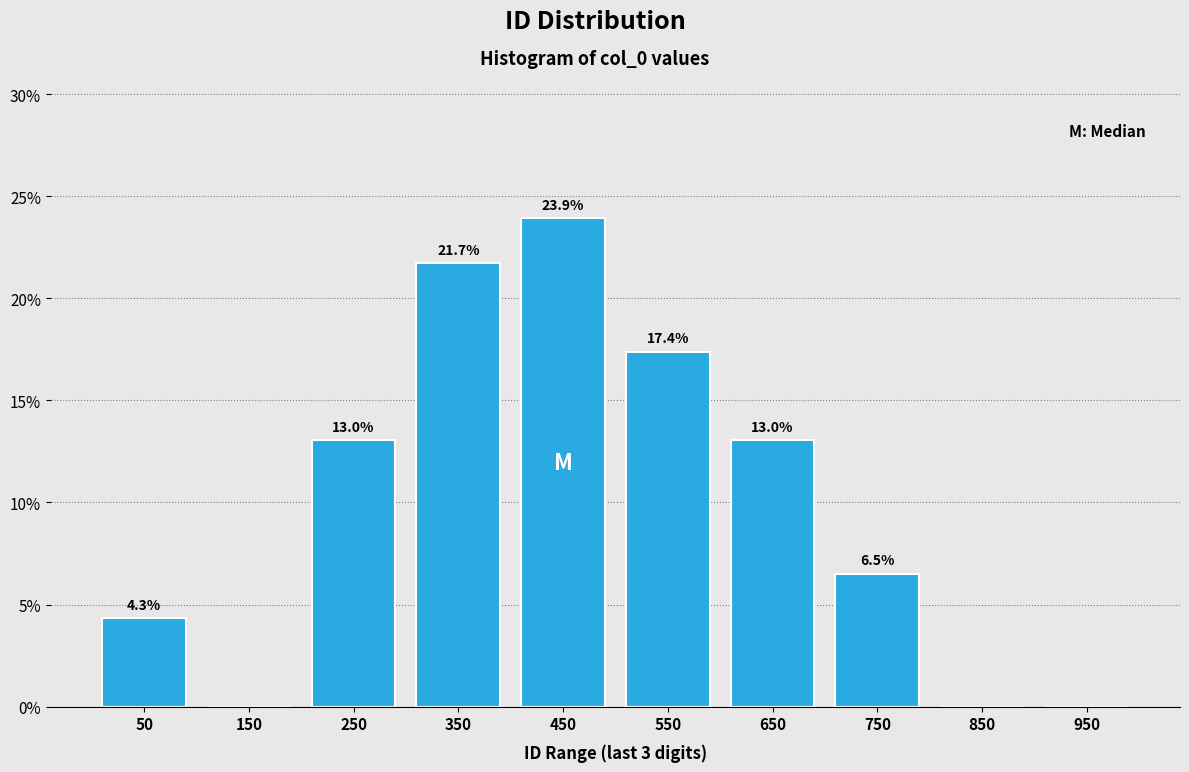

Over which range of the x-axis is the bar tallest?

400 to 500